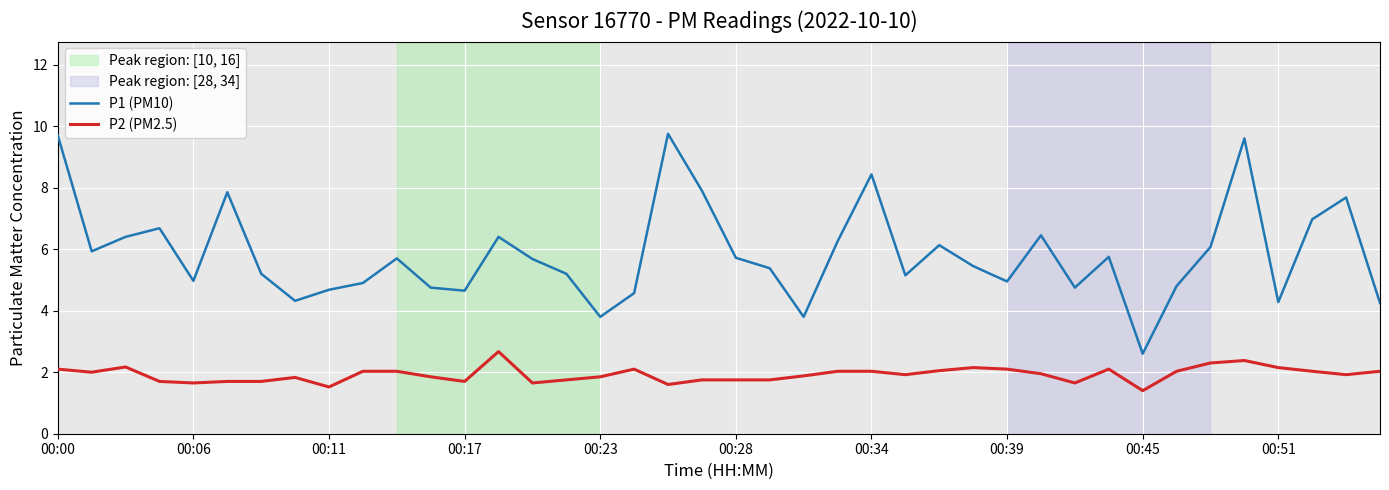

Rank the series by their maximum value, from lowest to highest.

P2 (PM2.5), P1 (PM10)